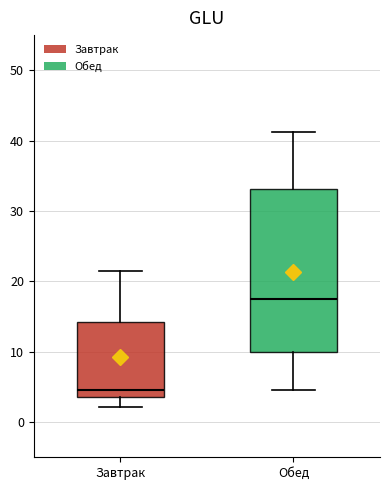

Reading left to right, read every box against the y-axis: the position of its median line, the range the box covers, and the ends of its whiskers. The values are not printed on the chart, so give them approximately, as read against the axis.

Завтрак: median 5, box 4 to 14, whiskers 2 to 22
Обед: median 18, box 10 to 33, whiskers 5 to 41